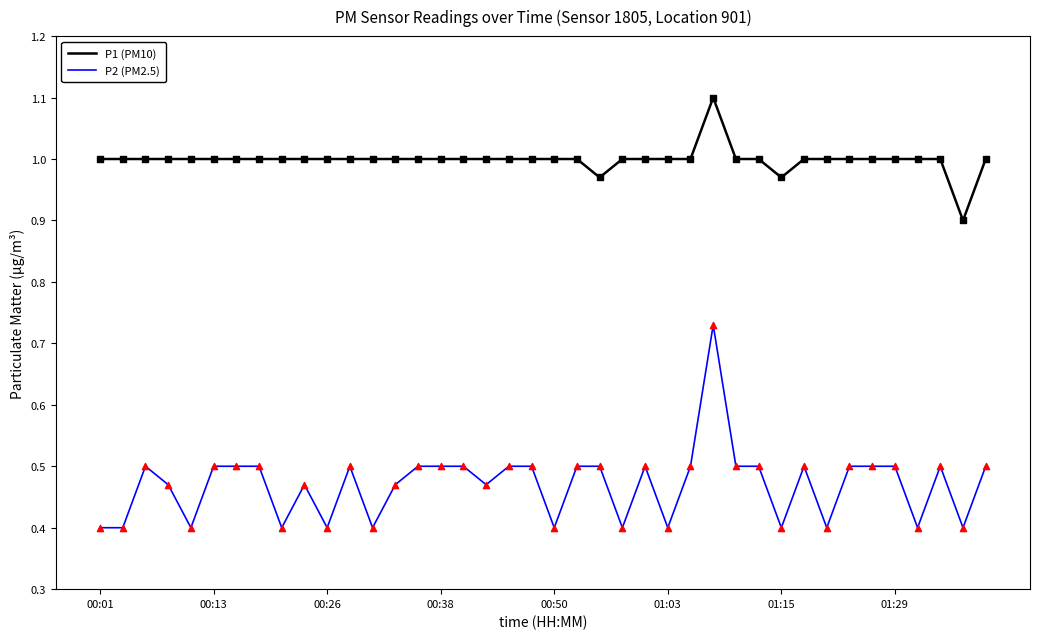

Which series has the widest spread of values?

P2 (PM2.5)